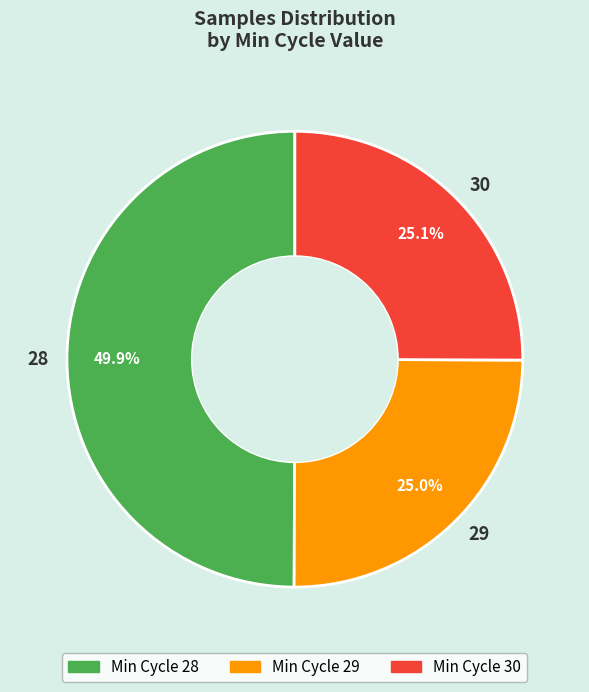

To the nearest percent, what percentage of the pie is 28?

50%